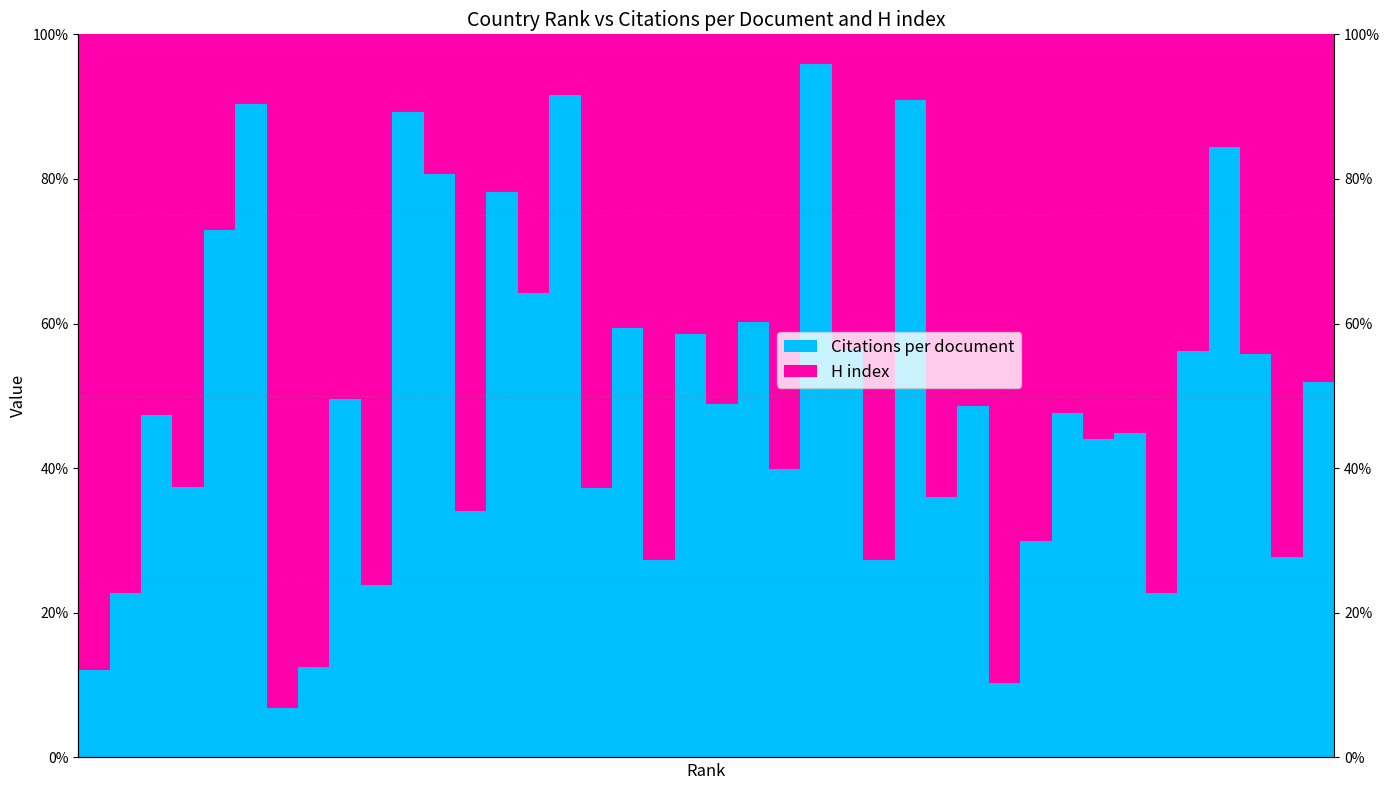

List the labels in order of Citations per document value, smallest first.

6, 29, 0, 7, 1, 34, 9, 18, 25, 38, 30, 12, 27, 16, 3, 22, 32, 33, 2, 31, 28, 20, 8, 39, 37, 35, 24, 19, 17, 21, 14, 4, 13, 11, 36, 10, 5, 26, 15, 23